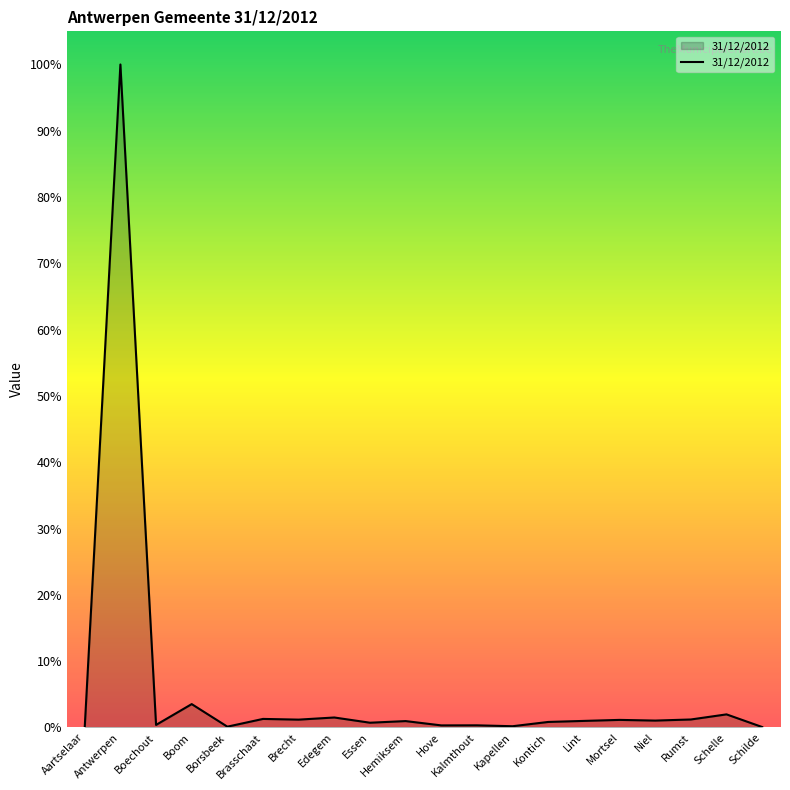

Rank the categories by value from highest to lowest.

Antwerpen, Boom, Schelle, Edegem, Brasschaat, Rumst, Brecht, Mortsel, Niel, Lint, Hemiksem, Kontich, Essen, Boechout, Kalmthout, Hove, Kapellen, Borsbeek, Schilde, Aartselaar